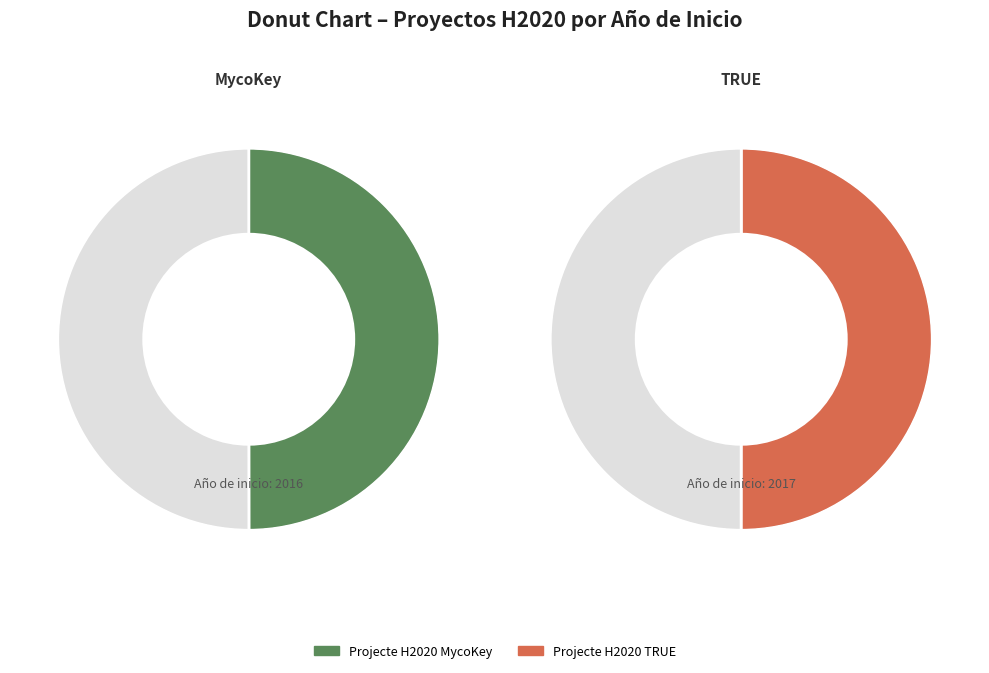

Which category has the smallest portion of the pie?

Projecte H2020 MycoKey